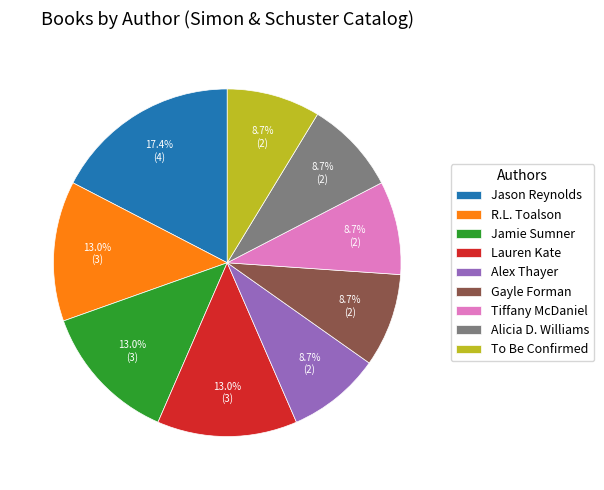

How many slices are in this pie chart?

9